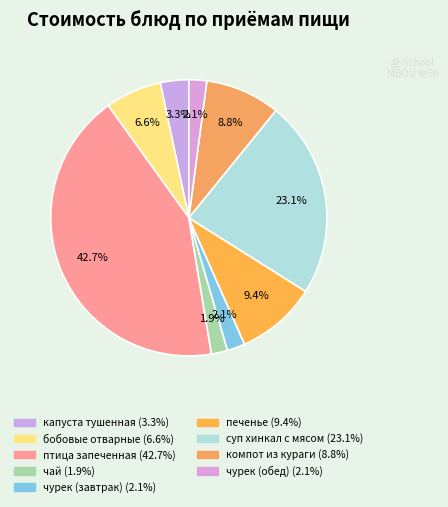

How many segments does this pie chart have?

9